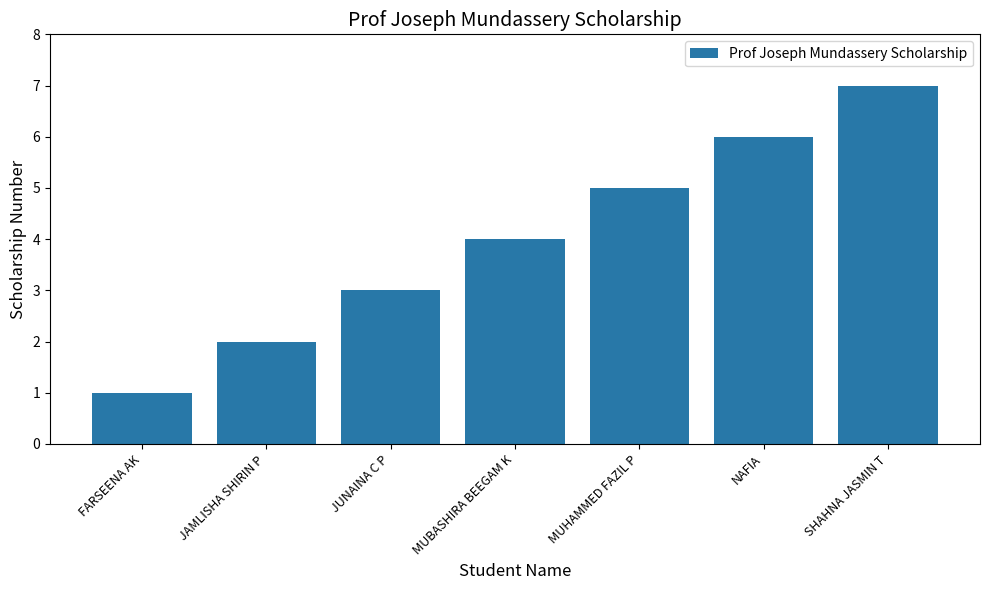

Rank the categories by value from lowest to highest.

FARSEENA AK, JAMLISHA SHIRIN P, JUNAINA C P, MUBASHIRA BEEGAM K, MUHAMMED FAZIL P, NAFIA, SHAHNA JASMIN T